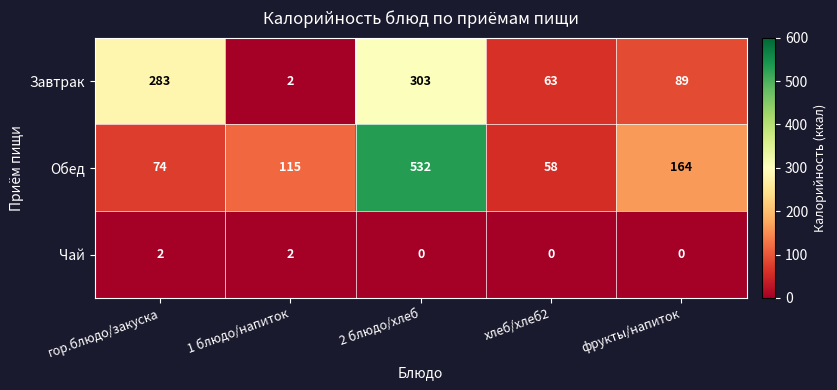

Where is Завтрак nearest to the value 152?

фрукты/напиток